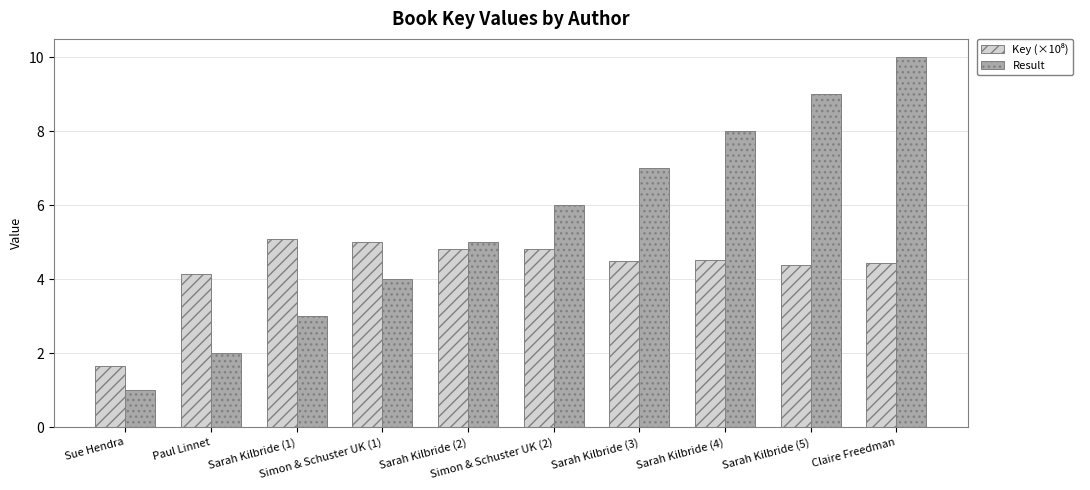

What is the difference between the maximum and second lowest values in the Result series?

8.0